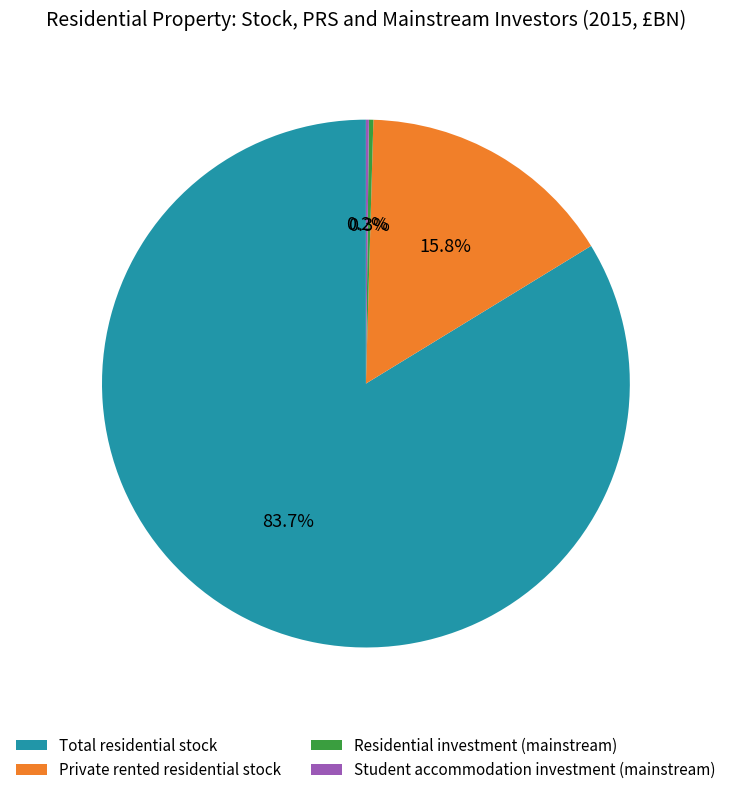

To the nearest percent, what is the difference between the largest and smallest slice percentages?

84%